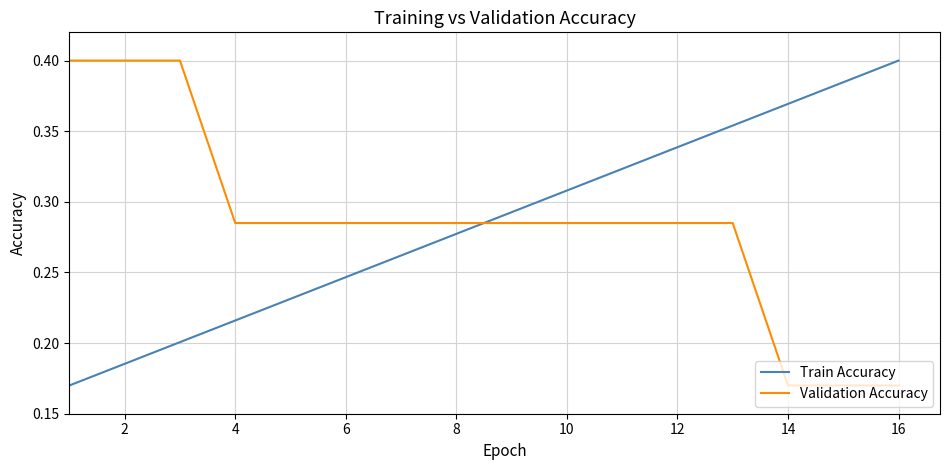

Which series ends up on top after the final intersection of Validation Accuracy and Train Accuracy?

Train Accuracy